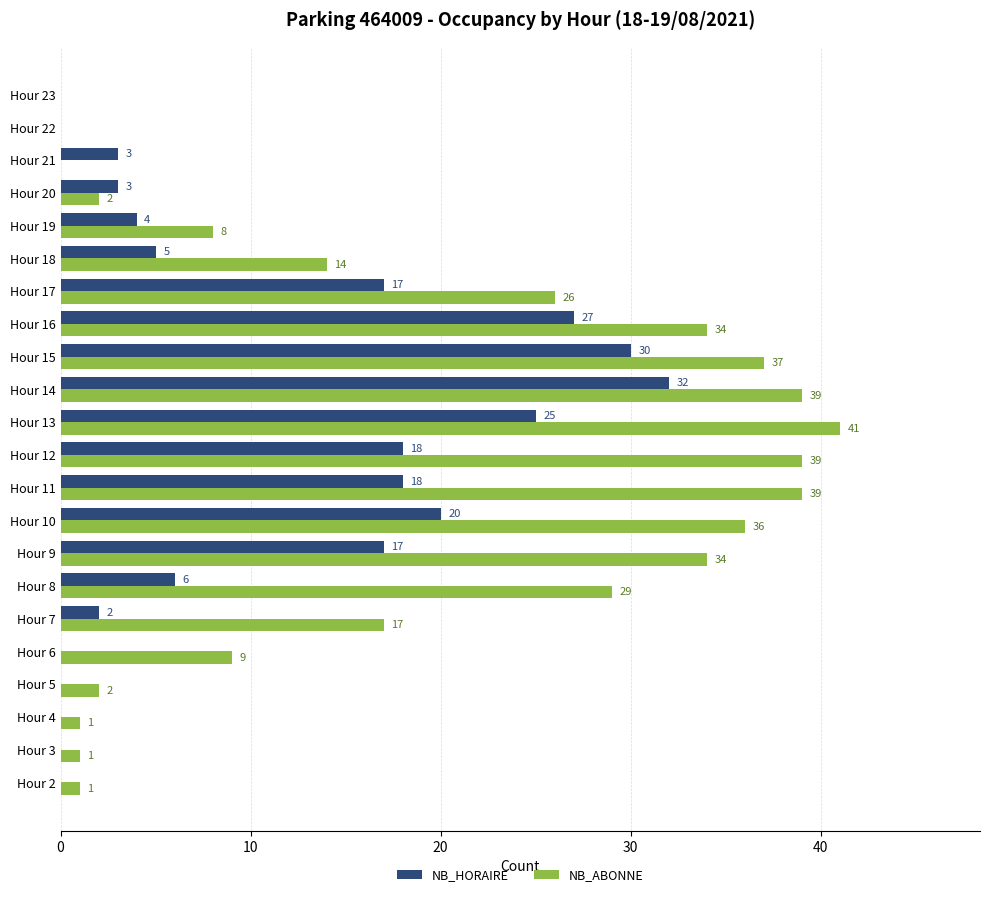

The value of NB_HORAIRE at Hour 4 is 0. True or false?

True